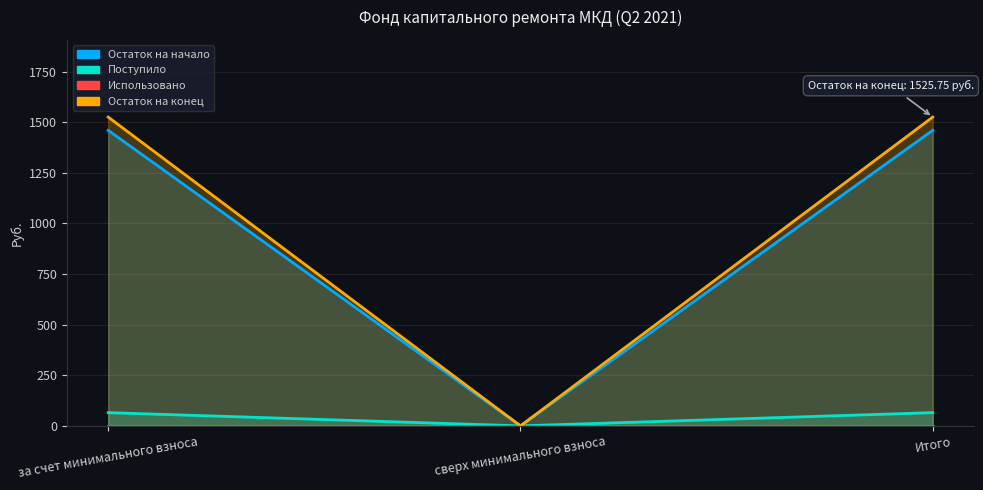

How many positive values does the Остаток на конец series have?

2